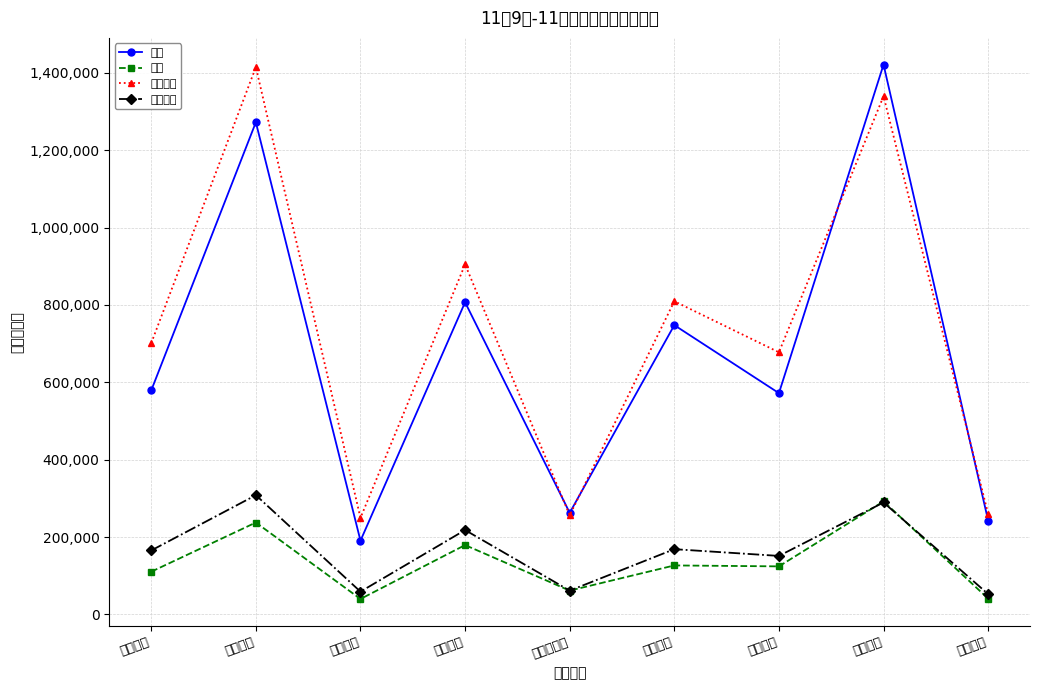

Which has a higher value, 西门一片 or 新津片区?

西门一片